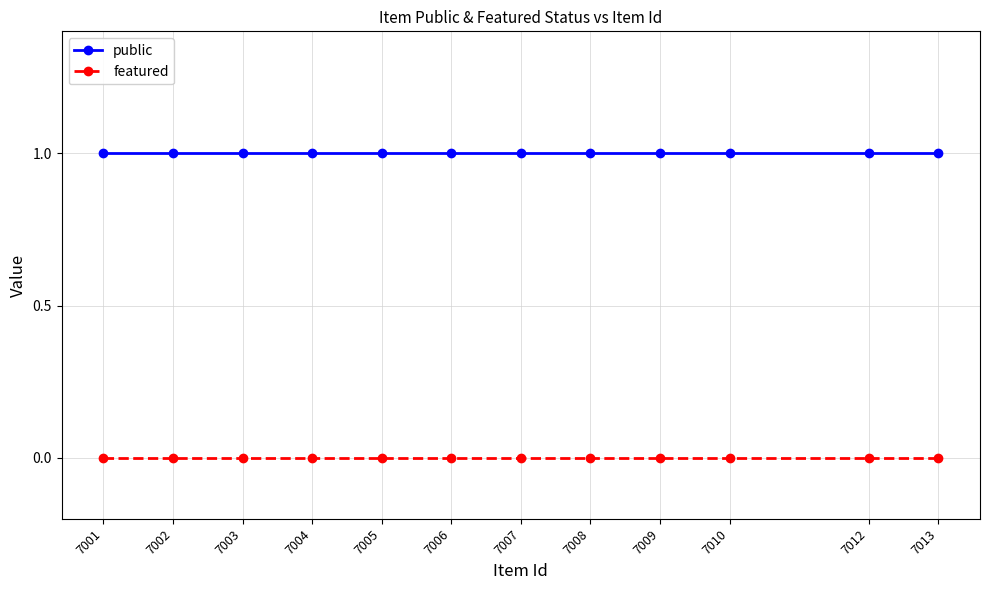

Rank the series at 7004 from highest to lowest value.

public, featured